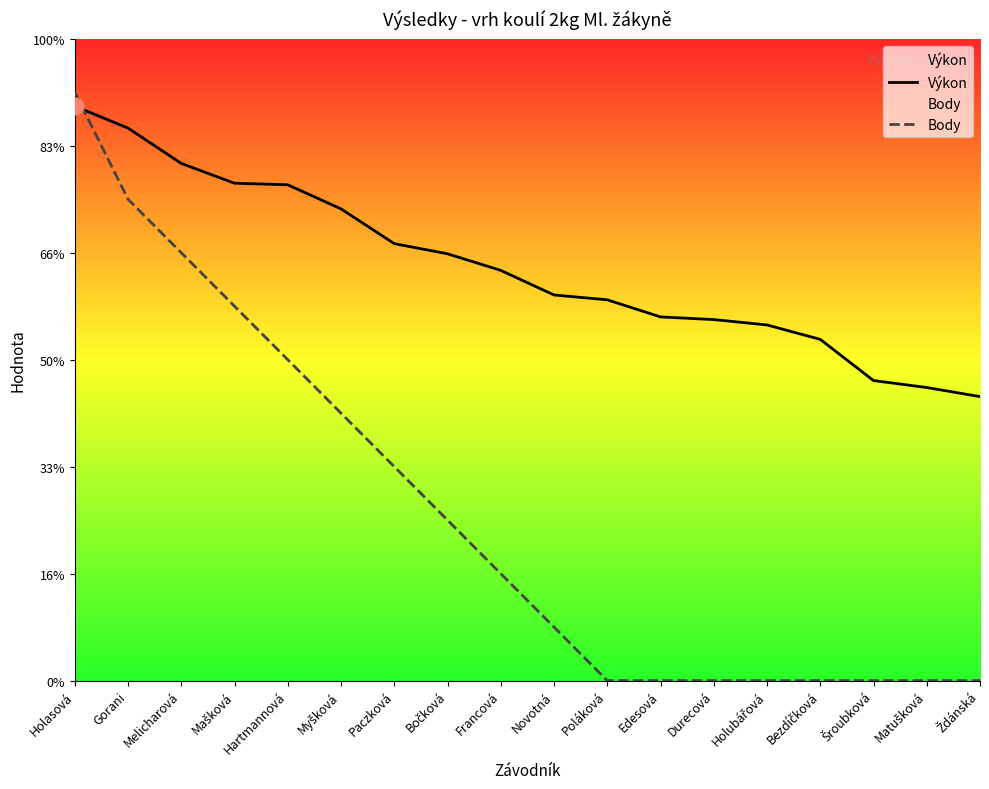

Where does the Výkon series first go above 7?

Holasová